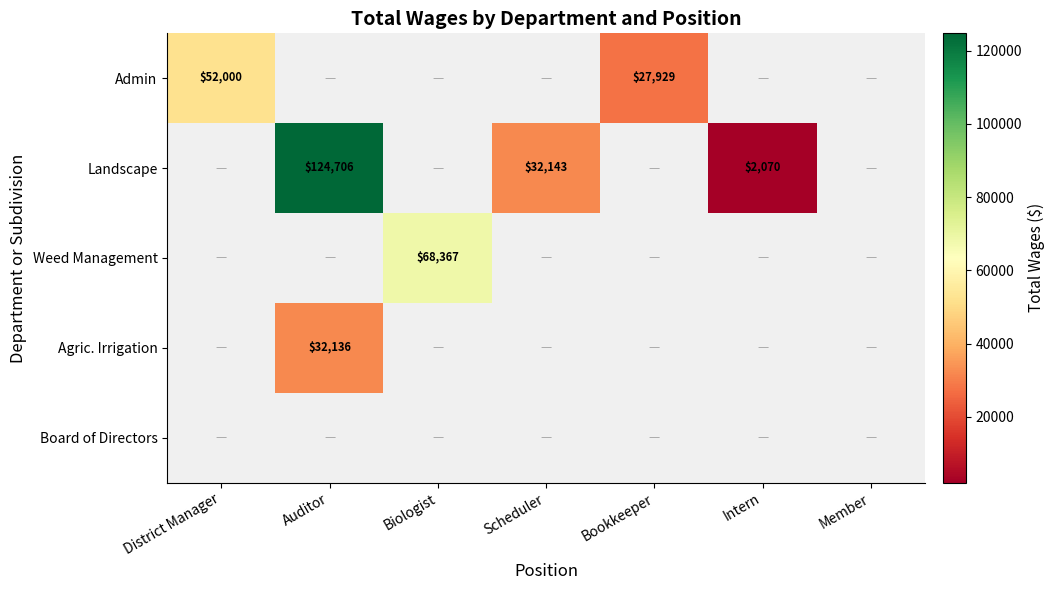

True or false: Weed Management has a value of 31291 at Biologist.

False